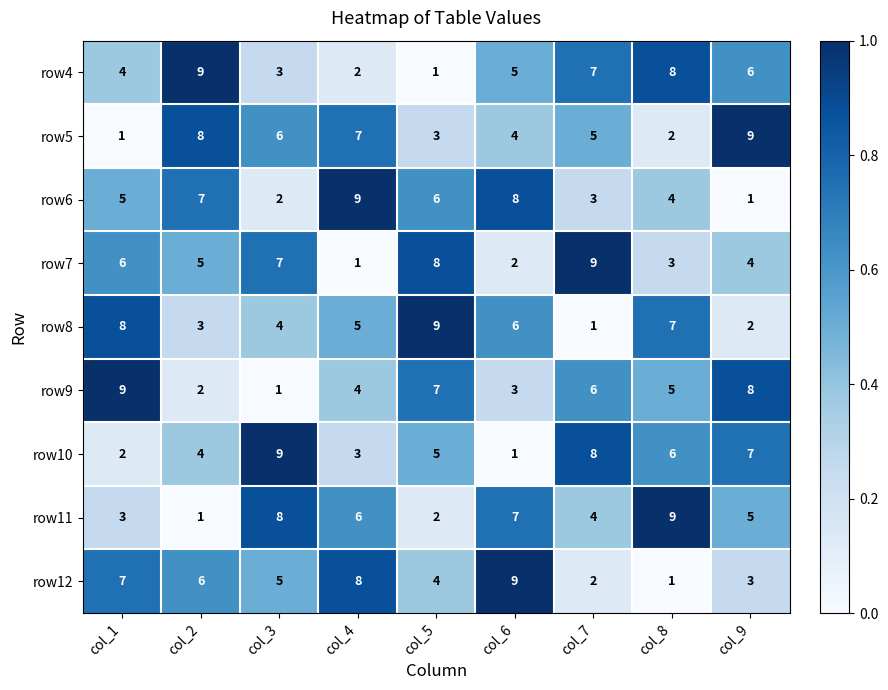

What is the total value across all series at col_8?

45